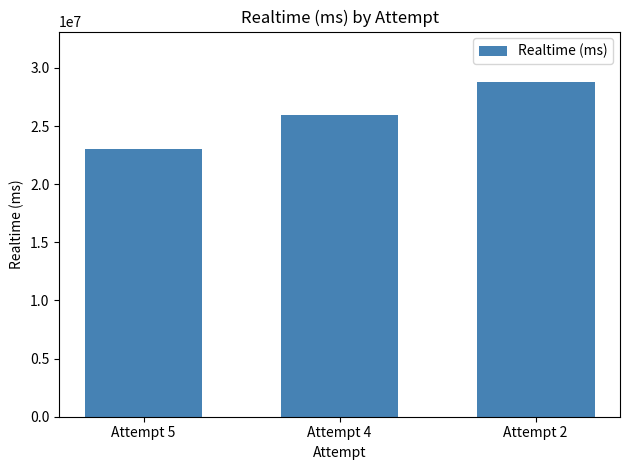

What is the value of the 3rd bar from the left?

28803931